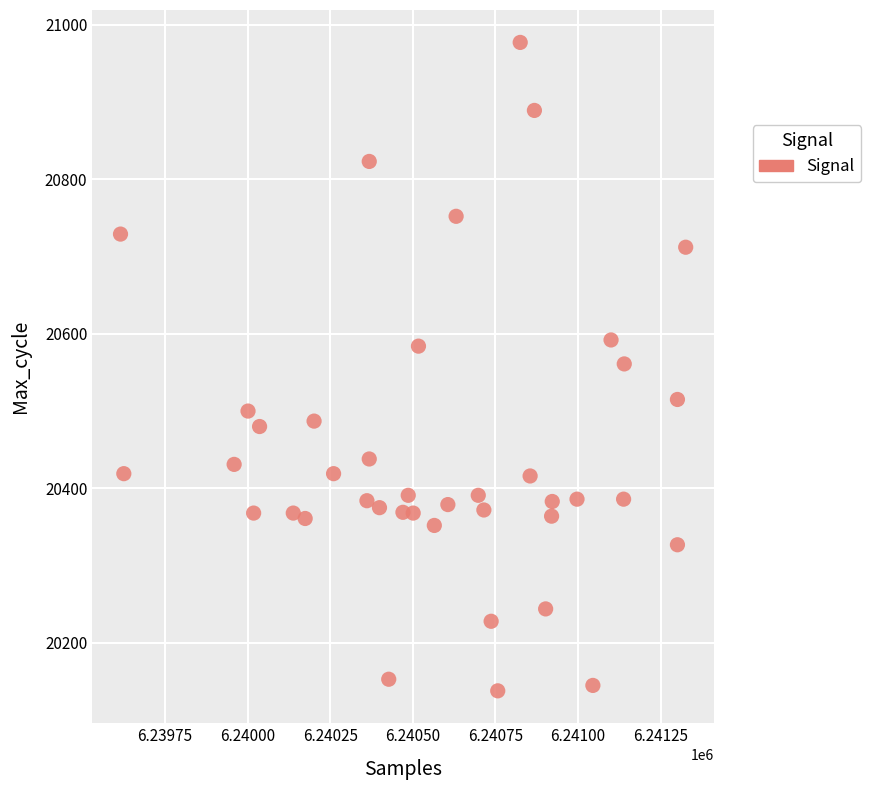

What is the range of Y values (max minus min)?

839